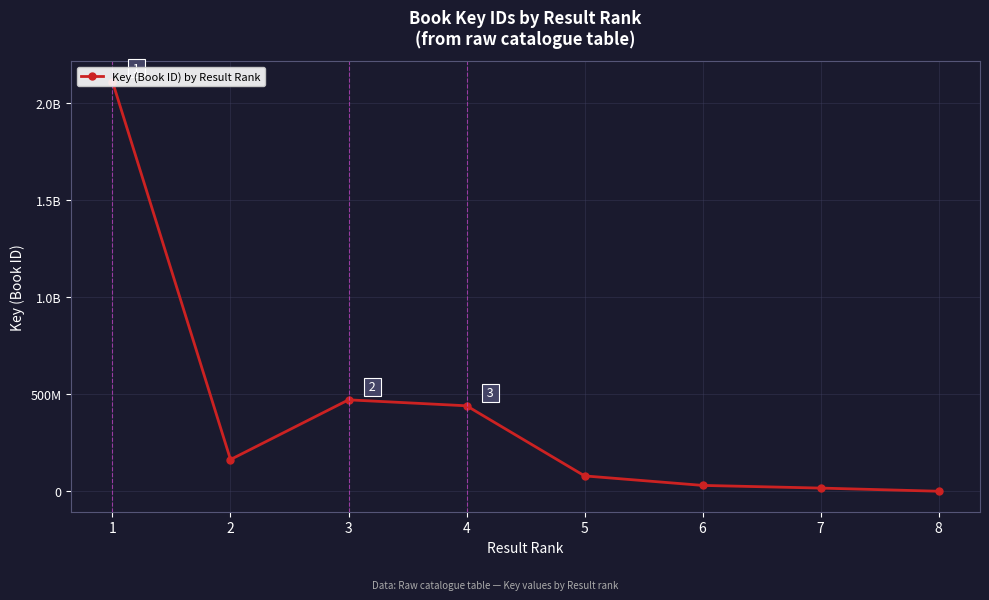

Is it true that the value at 5 is 79393473?

True